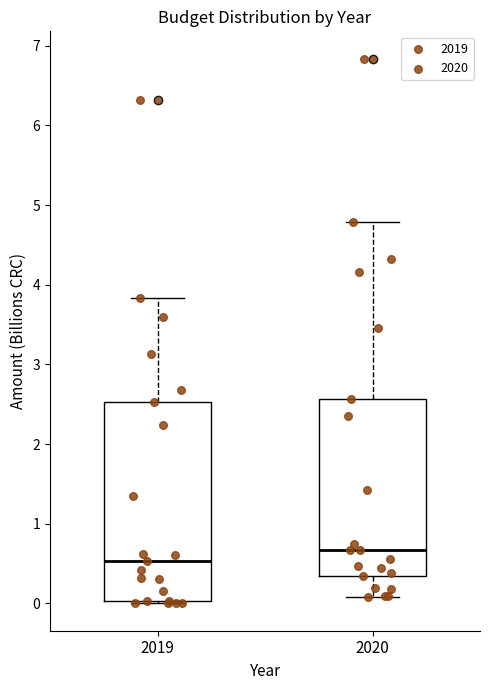

Reading left to right, transcribe this box plot: for each box, give where its median line is, the range the box spans, and where its two whiskers end, as read against the y-axis. The values are not printed on the chart, so give them approximately, as read against the axis.

2019: median 0.5, box 0.0 to 2.5, whiskers 0.0 to 3.8
2020: median 0.7, box 0.4 to 2.6, whiskers 0.1 to 4.8